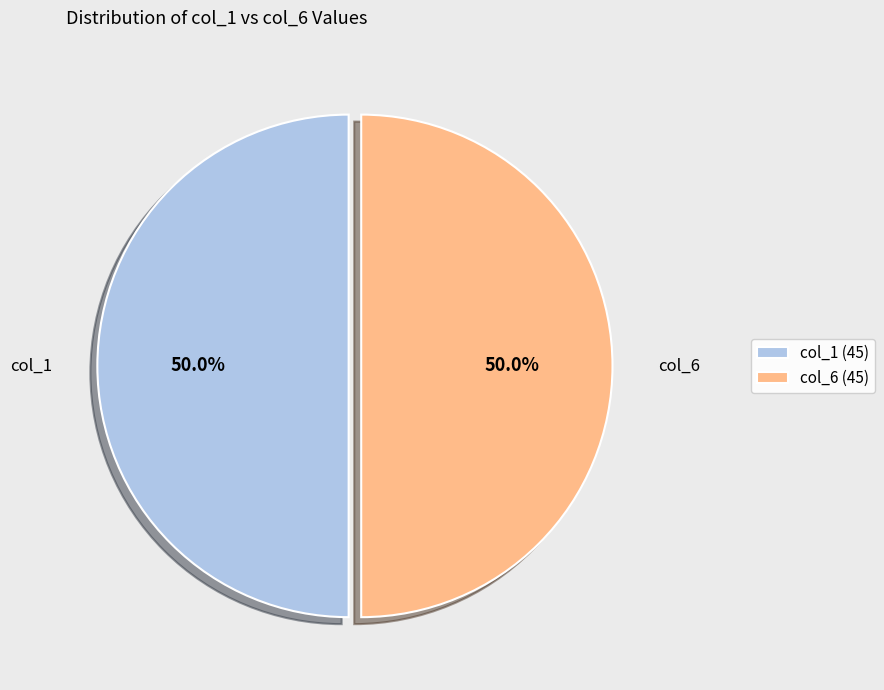

Do 4 and 3 together represent more than half of the pie?

No